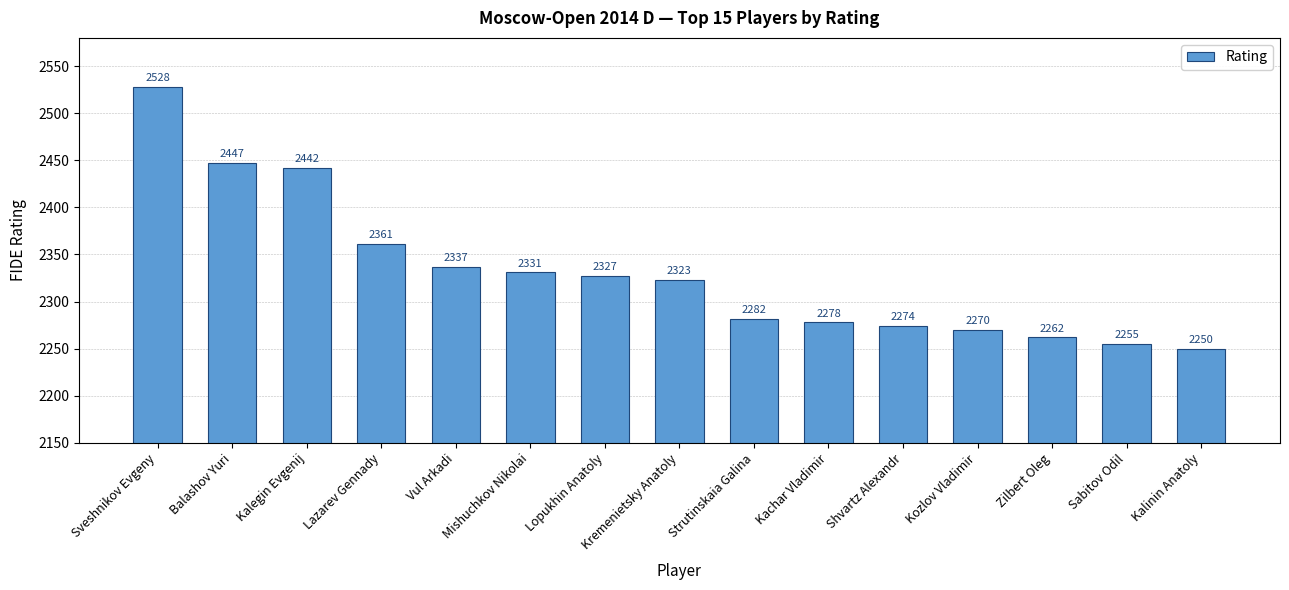

Rank the categories by value from lowest to highest.

Kalinin Anatoly, Sabitov Odil, Zilbert Oleg, Kozlov Vladimir, Shvartz Alexandr, Kachar Vladimir, Strutinskaia Galina, Kremenietsky Anatoly, Lopukhin Anatoly, Mishuchkov Nikolai, Vul Arkadi, Lazarev Gennady, Kalegin Evgenij, Balashov Yuri, Sveshnikov Evgeny